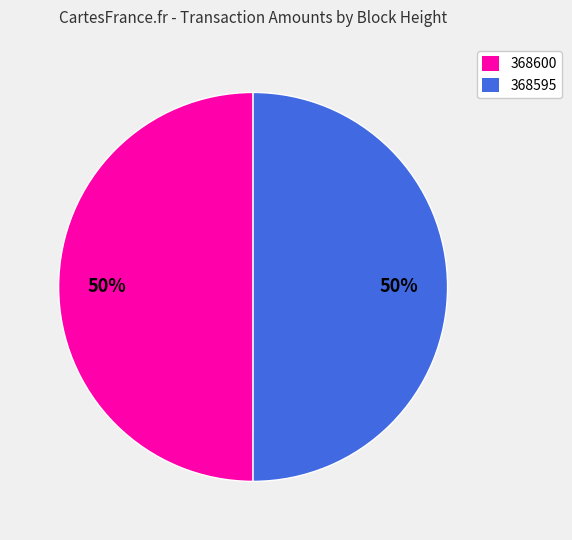

To the nearest percent, what is the combined percentage of 368600 and 368595?

100%